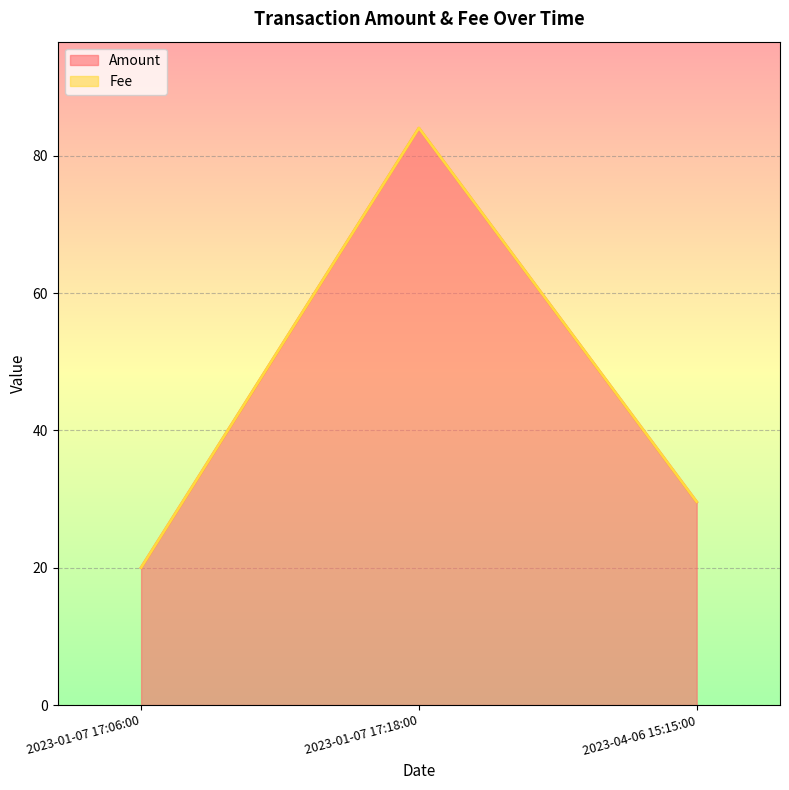

What is the difference between the highest and lowest values at 2023-01-07 17:18:00?

84.0